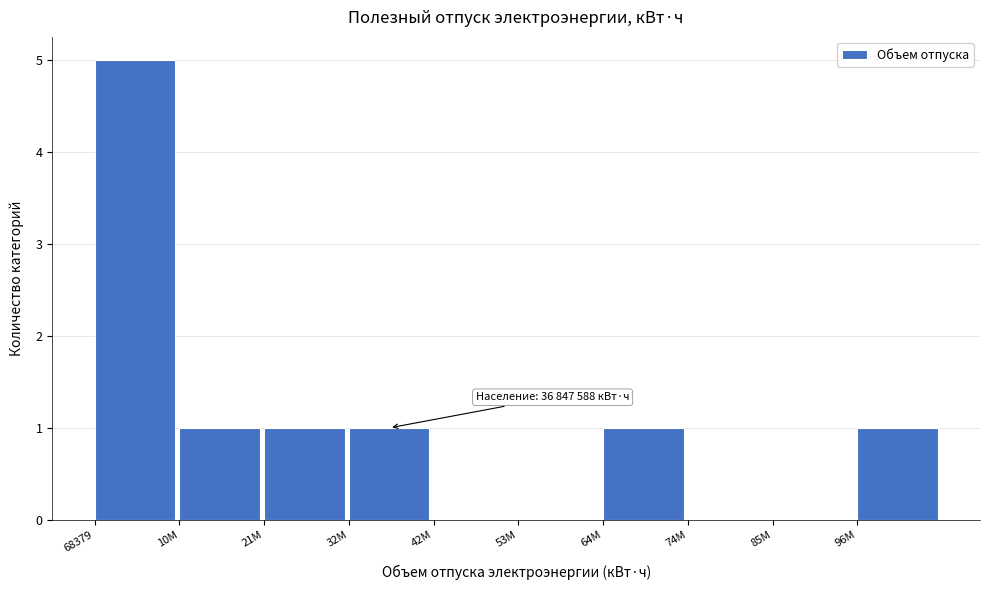

Reading left to right, what are all the values shown in this chart?

68379=5	10M=1	21M=1	32M=1	42M=0	53M=0	64M=1	74M=0	85M=0	96M=1